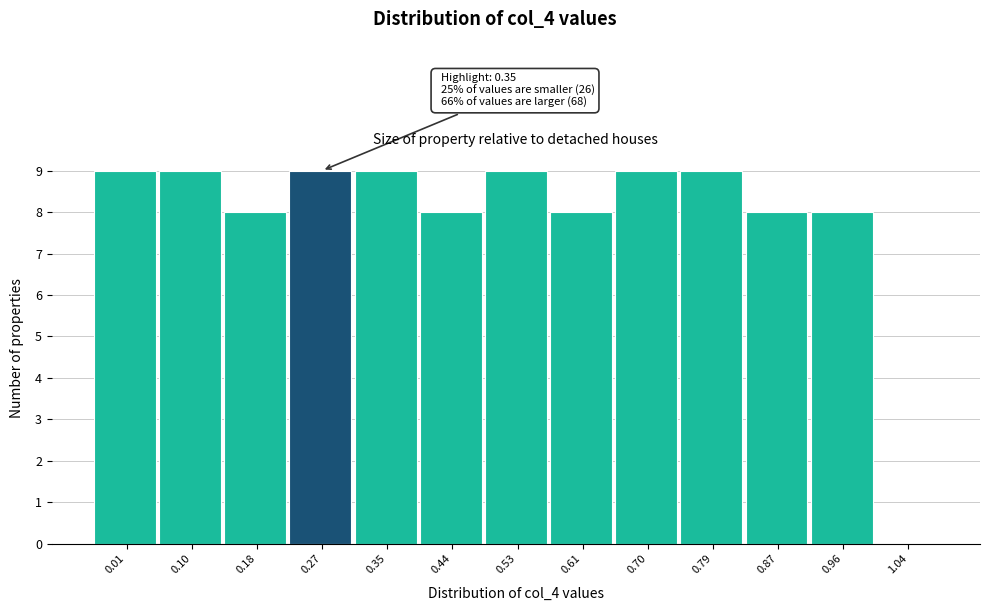

Reading left to right, list all the values displayed in this chart.

0.01=9	0.10=9	0.18=8	0.27=9	0.35=9	0.44=8	0.53=9	0.61=8	0.70=9	0.79=9	0.87=8	0.96=8	1.04=0